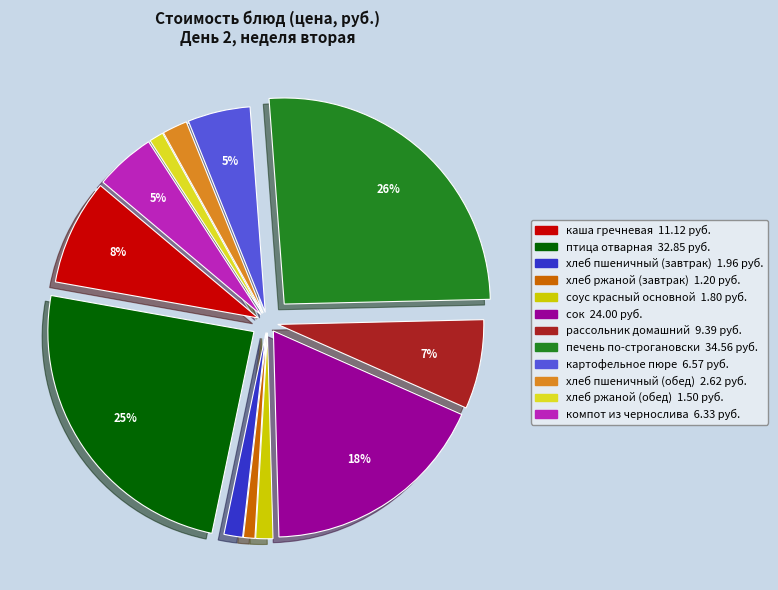

Count the number of slices in the pie.

12